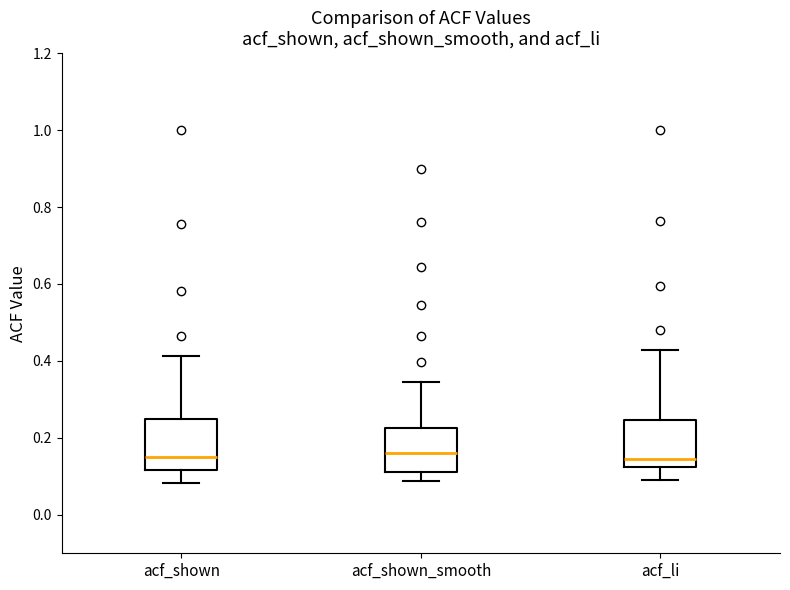

Reading left to right, transcribe this box plot: for each box, give where its median line is, the range the box spans, and where its two whiskers end, as read against the y-axis. The values are not printed on the chart, so give them approximately, as read against the axis.

acf_shown: median 0.16, box 0.12 to 0.24, whiskers 0.08 to 0.42
acf_shown_smooth: median 0.16, box 0.12 to 0.22, whiskers 0.08 to 0.34
acf_li: median 0.14, box 0.12 to 0.24, whiskers 0.10 to 0.42